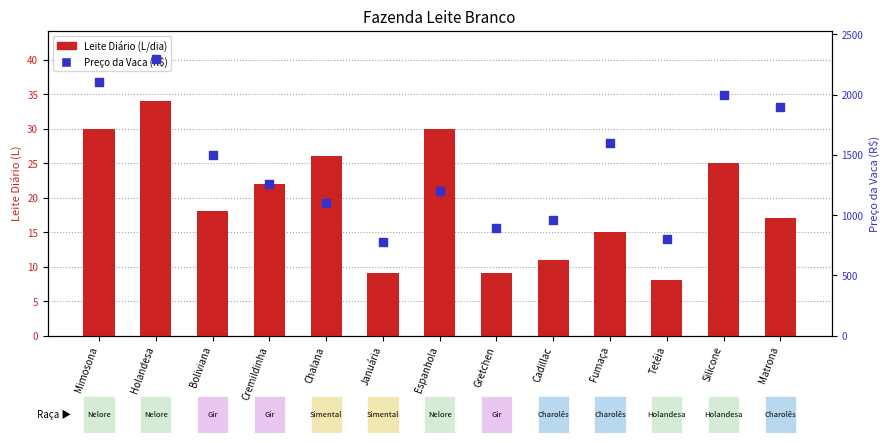

Which series contains the lowest Y value?

Leite Diário